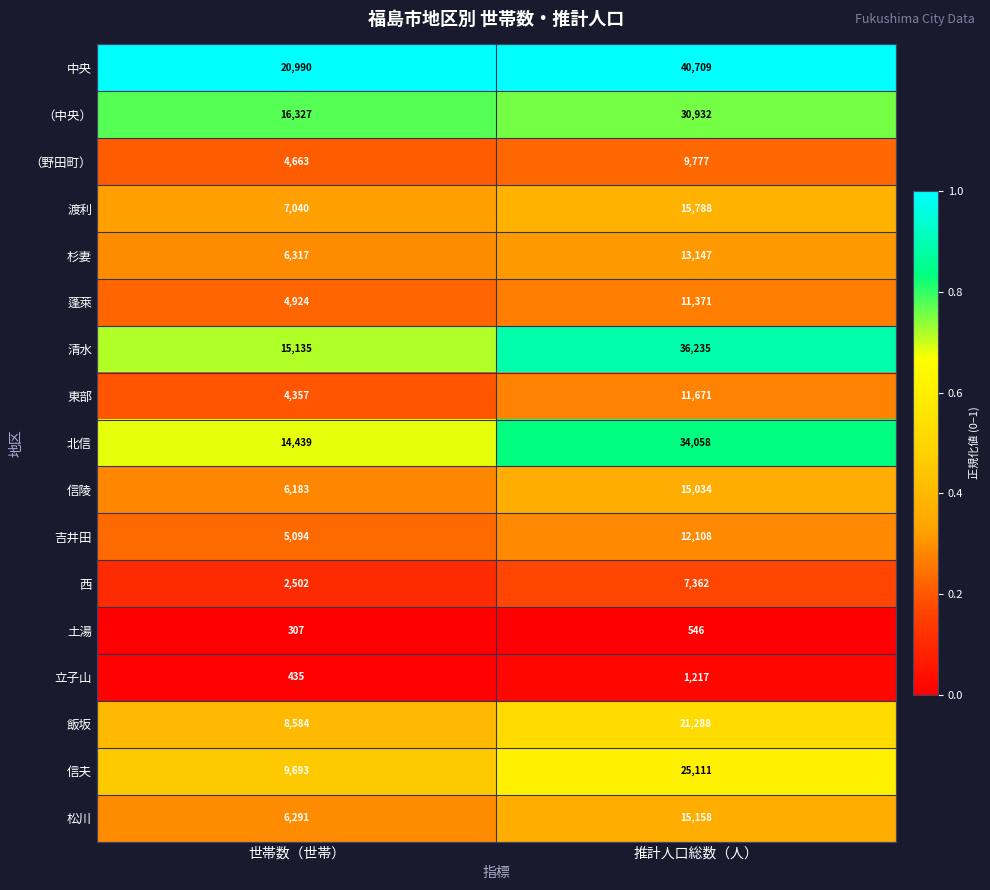

Which series has the largest range (max minus min)?

清水